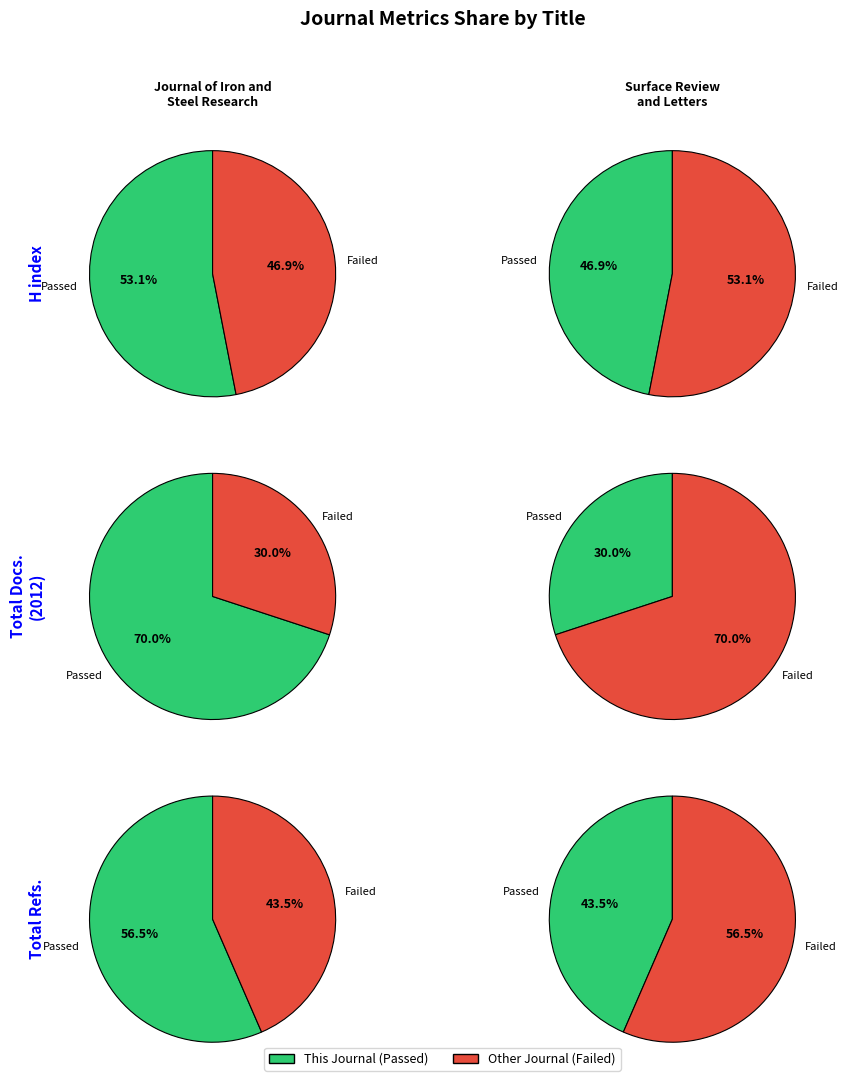

To the nearest percent, what portion does Journal of Iron and Steel Research represent?

53%